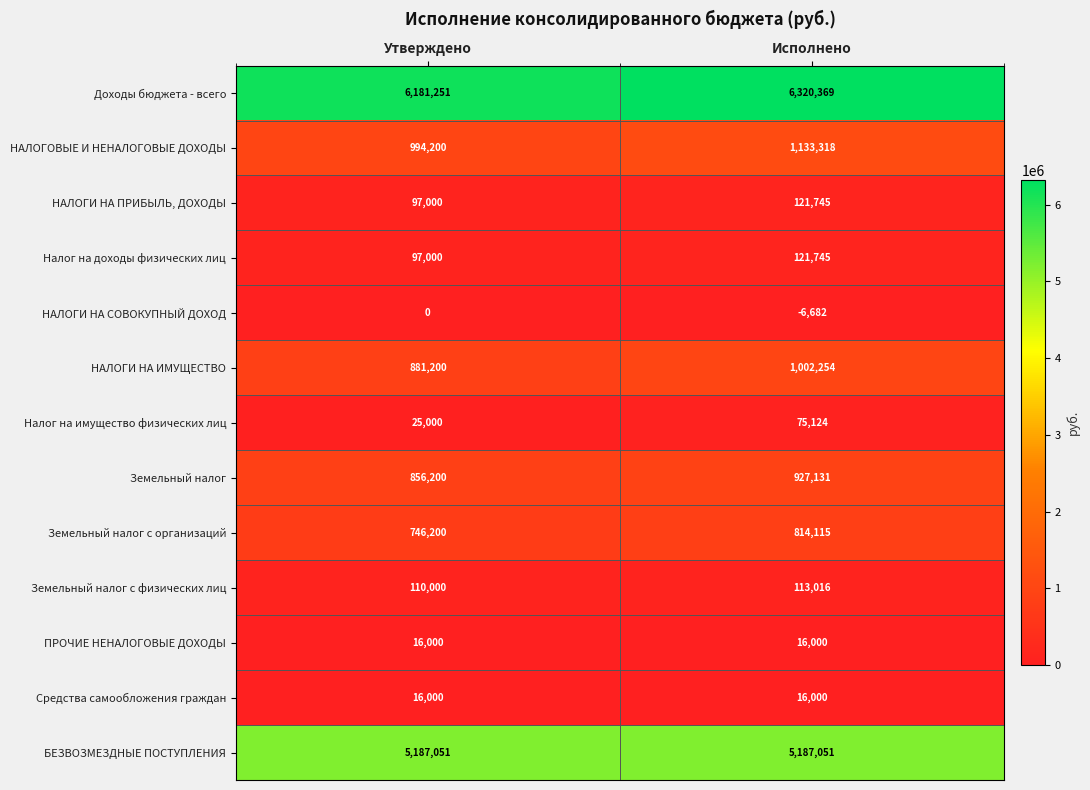

What is the sum of the НАЛОГОВЫЕ И НЕНАЛОГОВЫЕ ДОХОДЫ values at Исполнено and Утверждено?

2127518